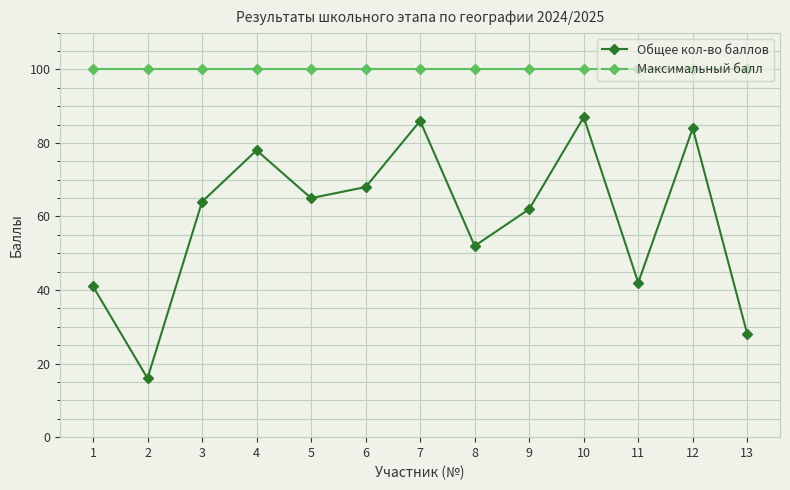

What is the minimum value shown in the chart?

16